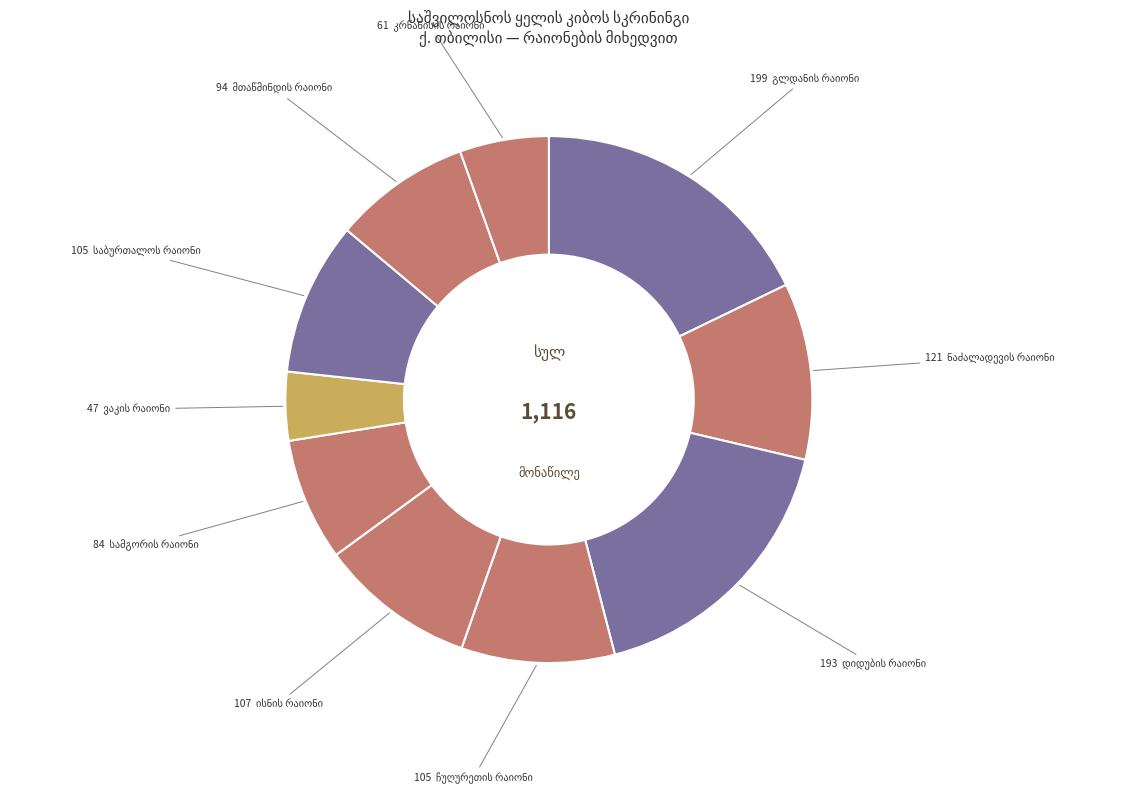

How many segments does this pie chart have?

10